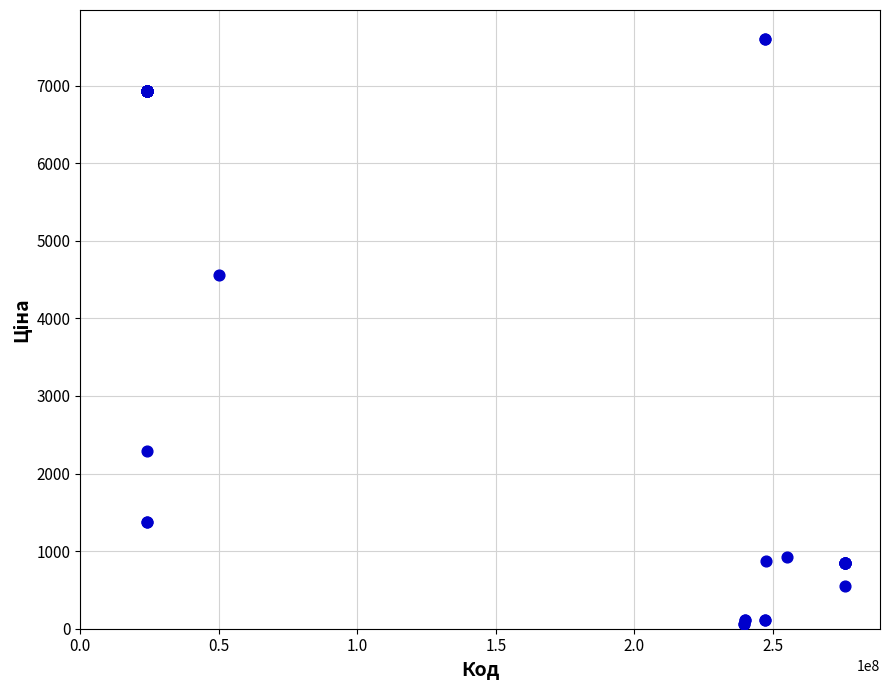

What Y value in the scatter plot is closest to 3826?

4561.9